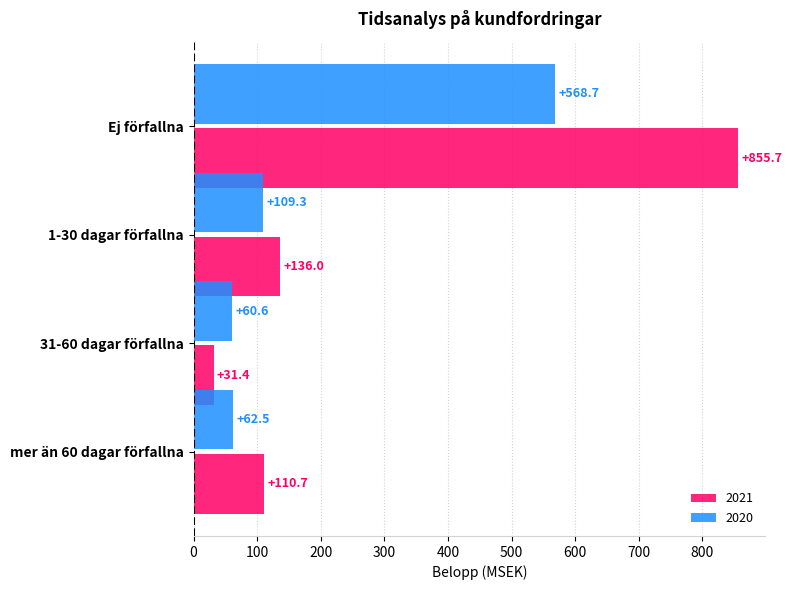

What is the average value of the 2020 series?

200.3